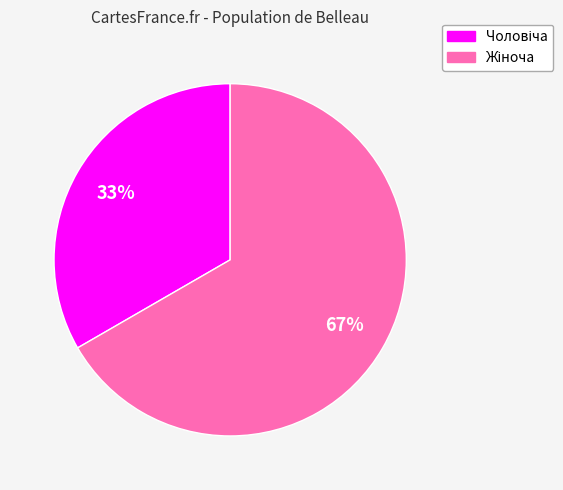

Does any single category account for the majority?

Yes